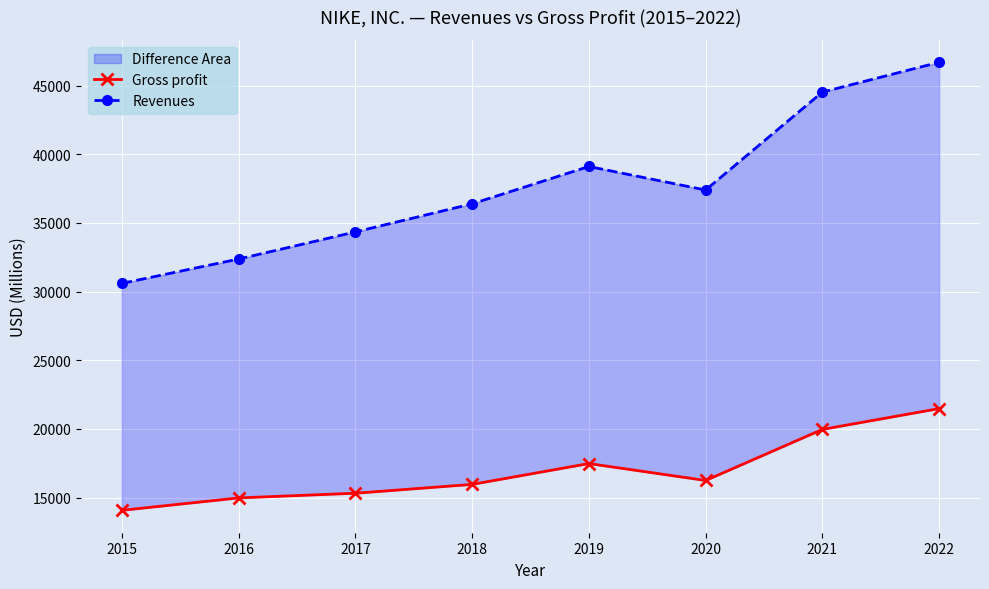

Reading left to right, list all the values displayed in this chart.

Gross profit: 14067	14971	15312	15956	17474	16241	19962	21479
Revenues: 30601	32376	34350	36397	39117	37403	44538	46710